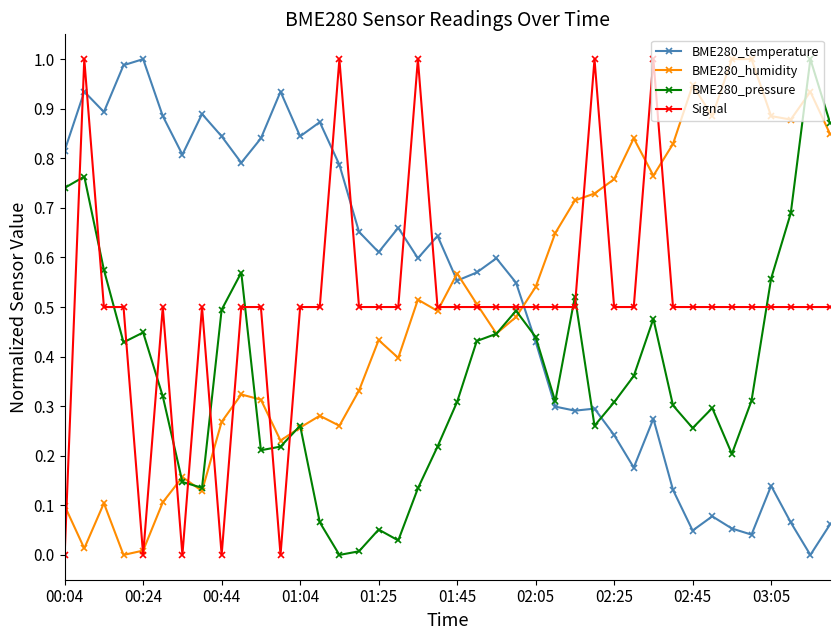

How many intersections are there between Signal and BME280_temperature?

7